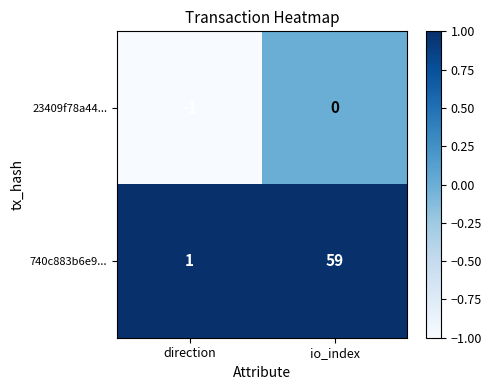

Which category has the lowest value in the 23409f78a44... series?

direction